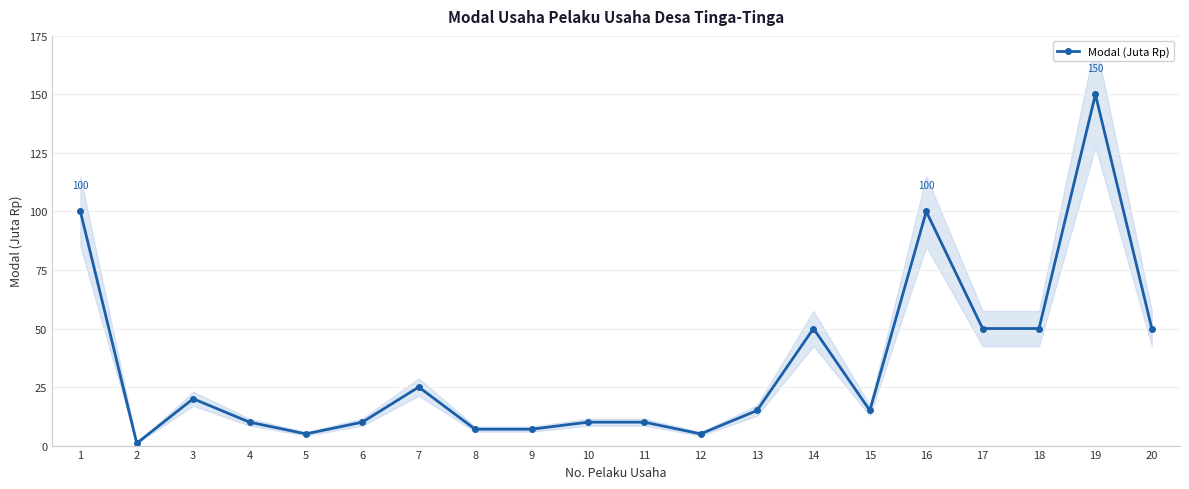

How many values exceed 15?

9